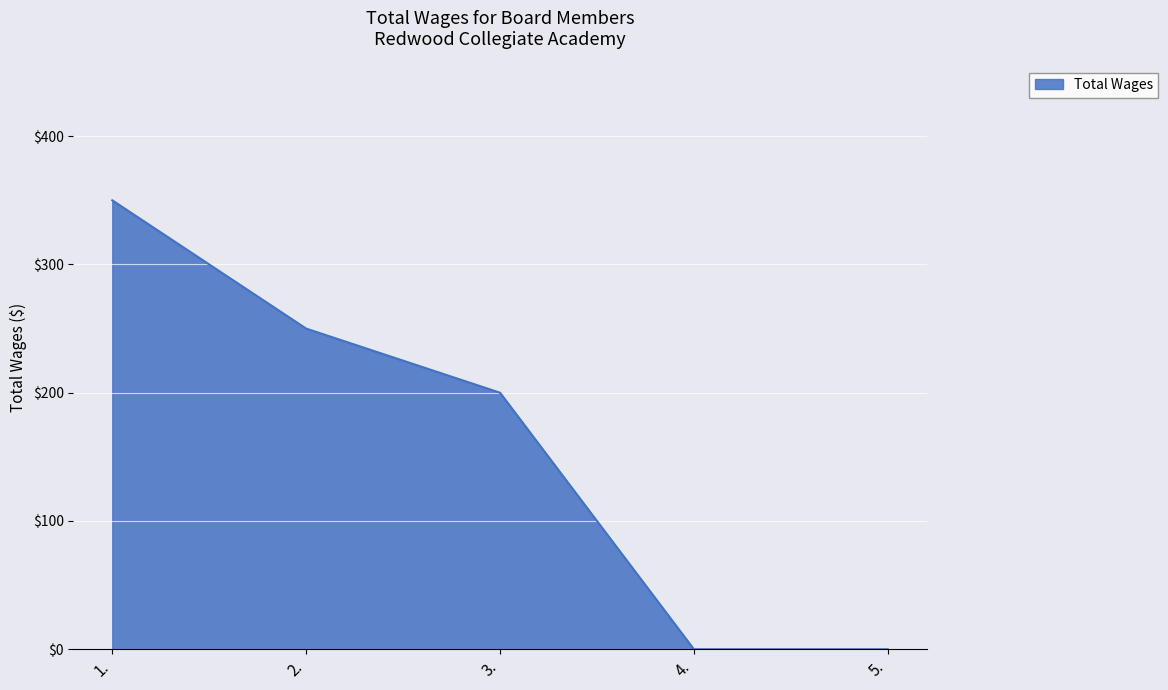

How many series are shown in this chart?

1